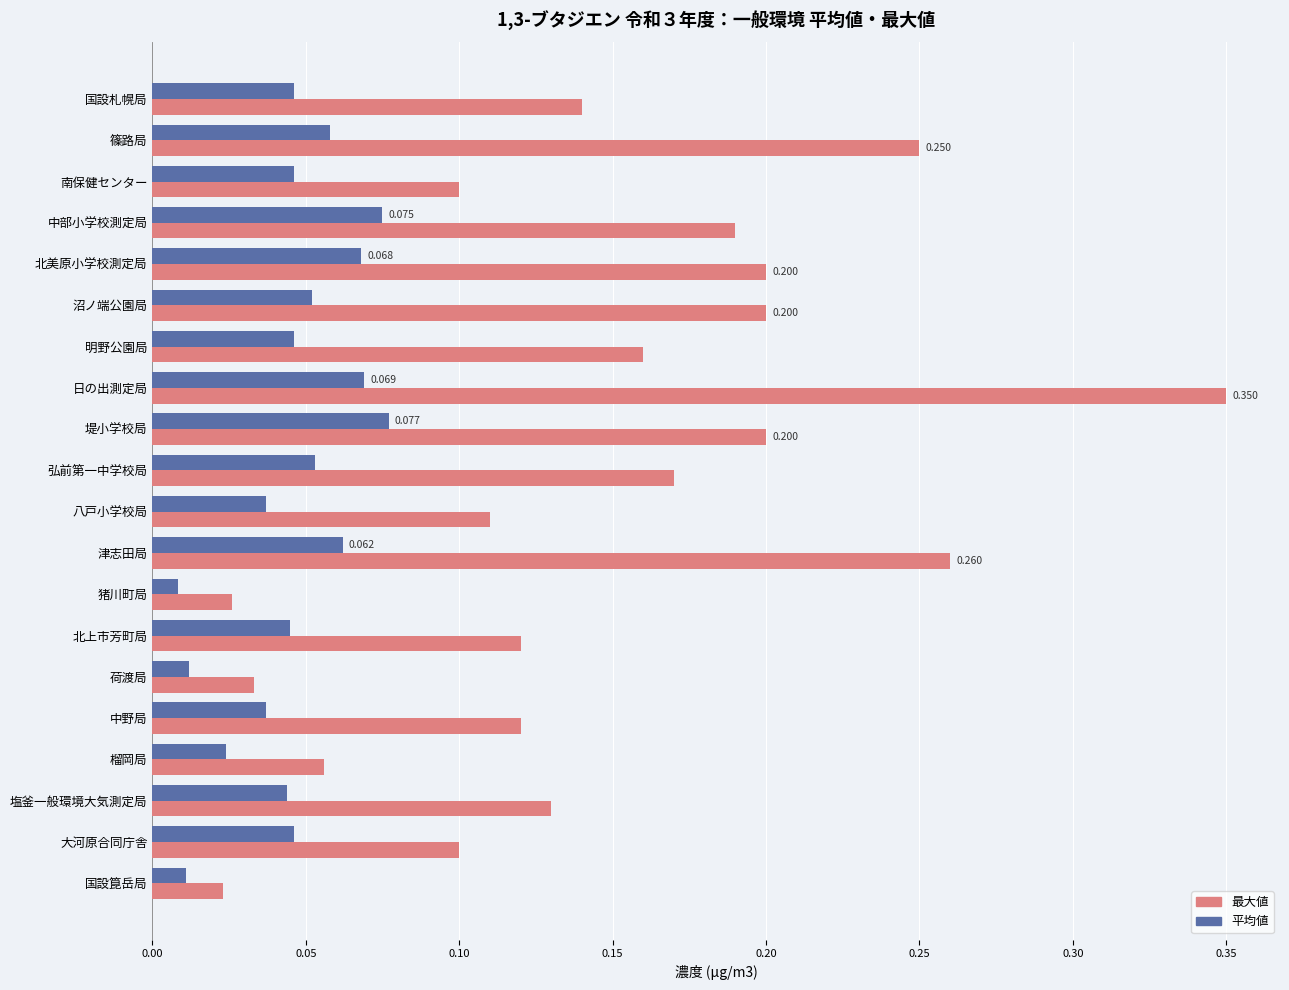

At 荷渡局, list the series in order from smallest to largest.

平均値, 最大値